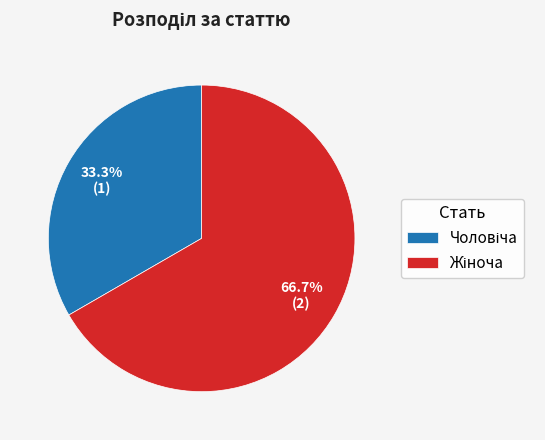

How many segments does this pie chart have?

2